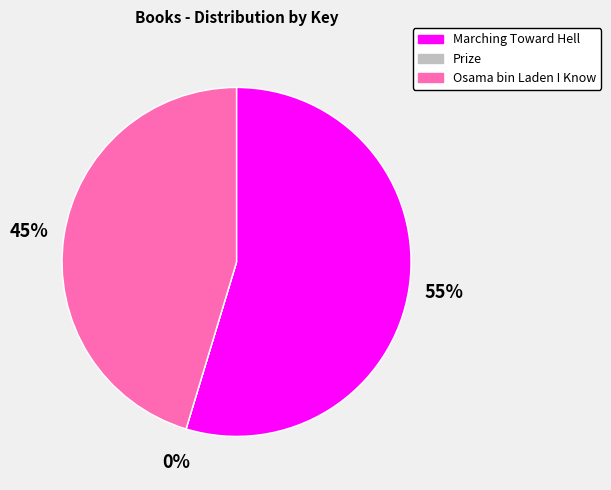

Which category has the biggest portion of the pie?

Marching Toward Hell